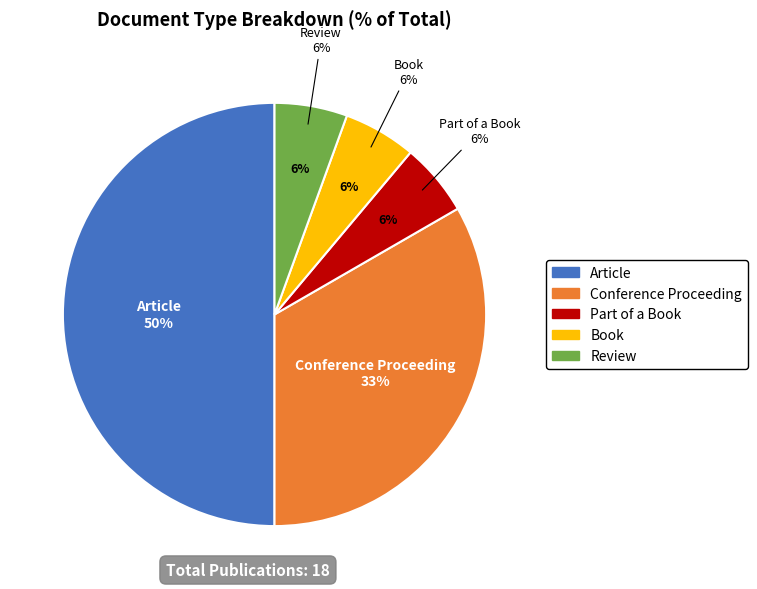

To the nearest percent, what portion does Part of a Book represent?

6%